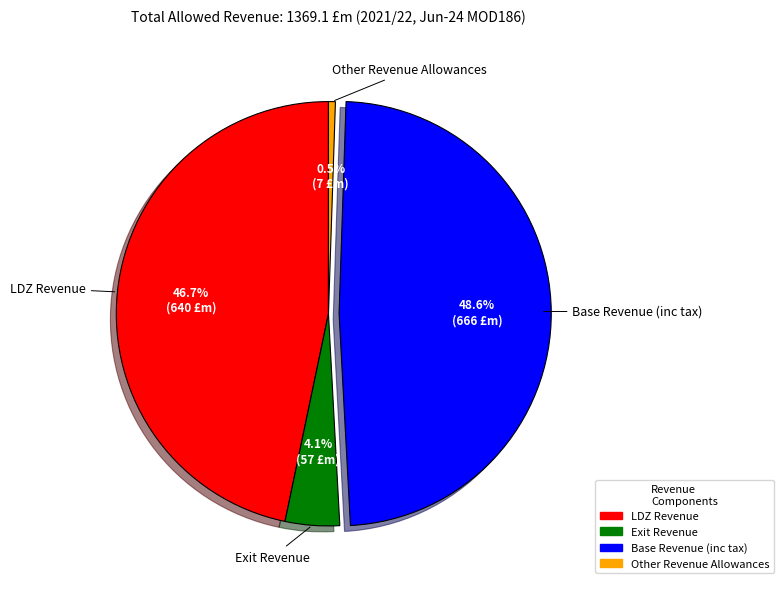

Is there a majority slice in this chart?

No